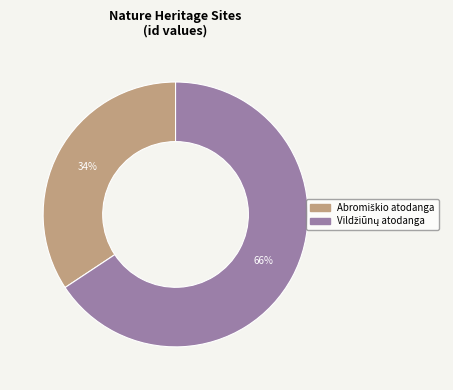

How many slices are in this pie chart?

2